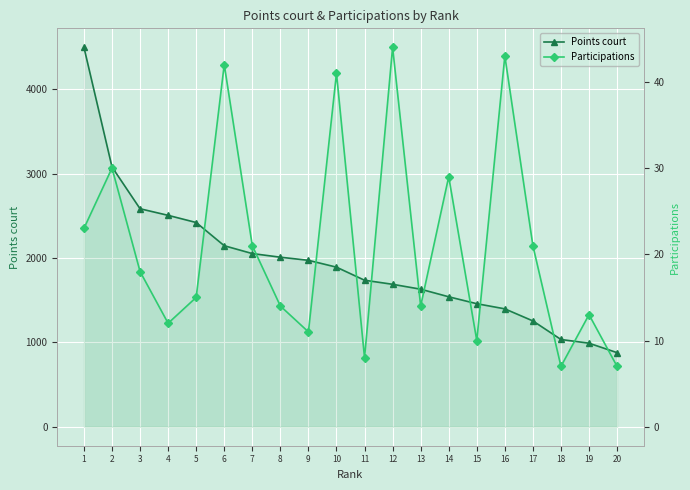

Which series has the largest total across all categories?

Points court